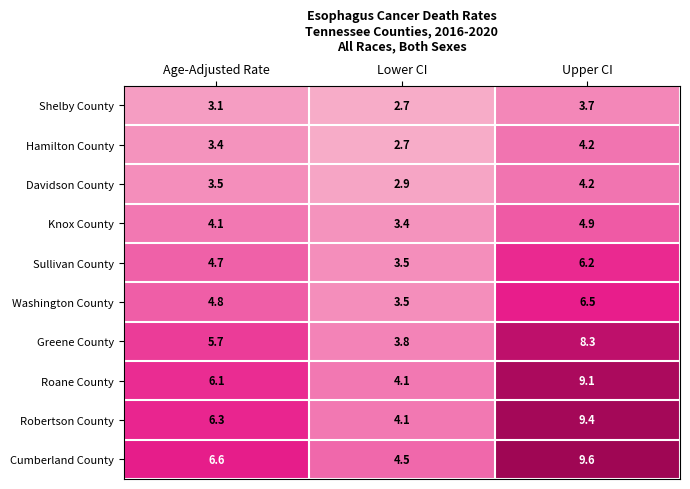

The Davidson County series shows 3.5 at Age-Adjusted Rate. True or false?

True